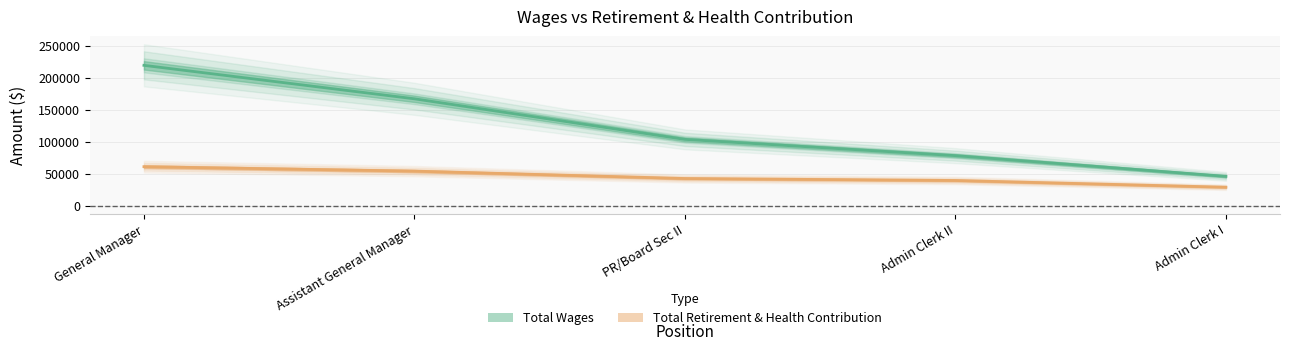

True or false: Total Retirement & Health Contribution and Total Wages intersect in this chart.

False